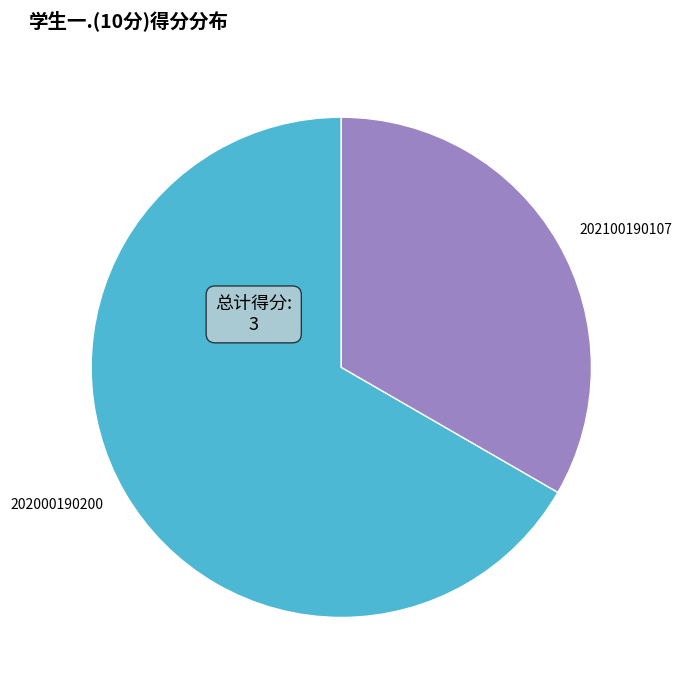

Is the sum of 202000190200 and 202100190107 greater than half?

Yes